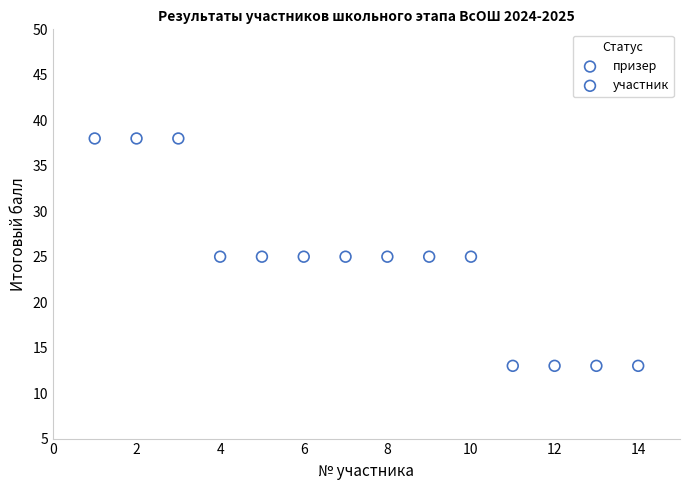

Which series reaches the minimum Y coordinate?

участник